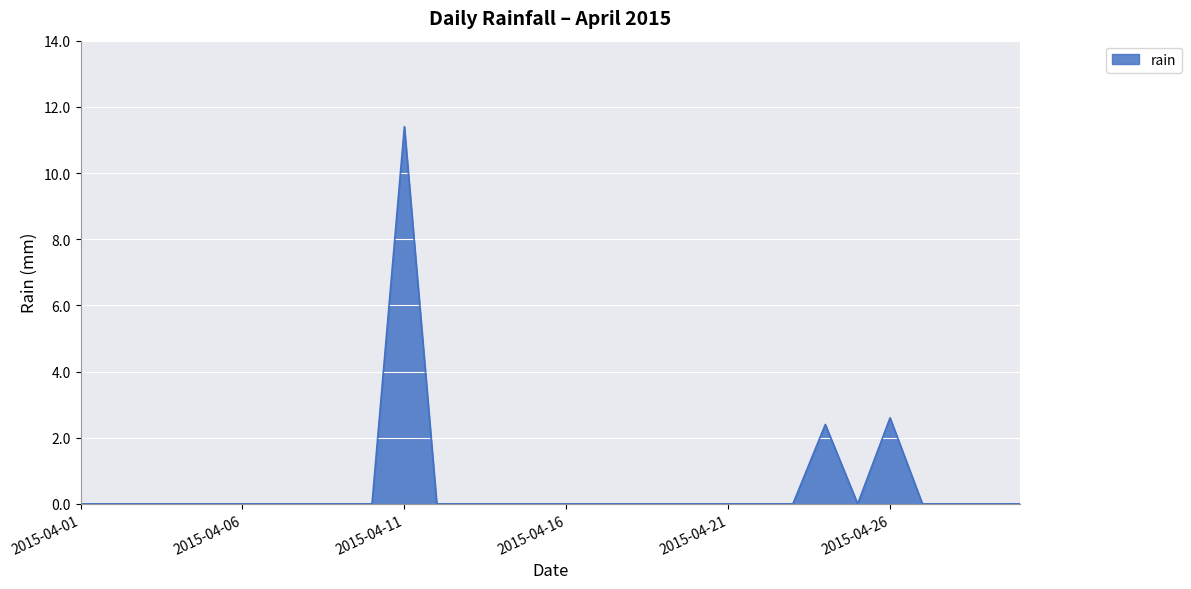

What is the greatest value displayed?

11.4